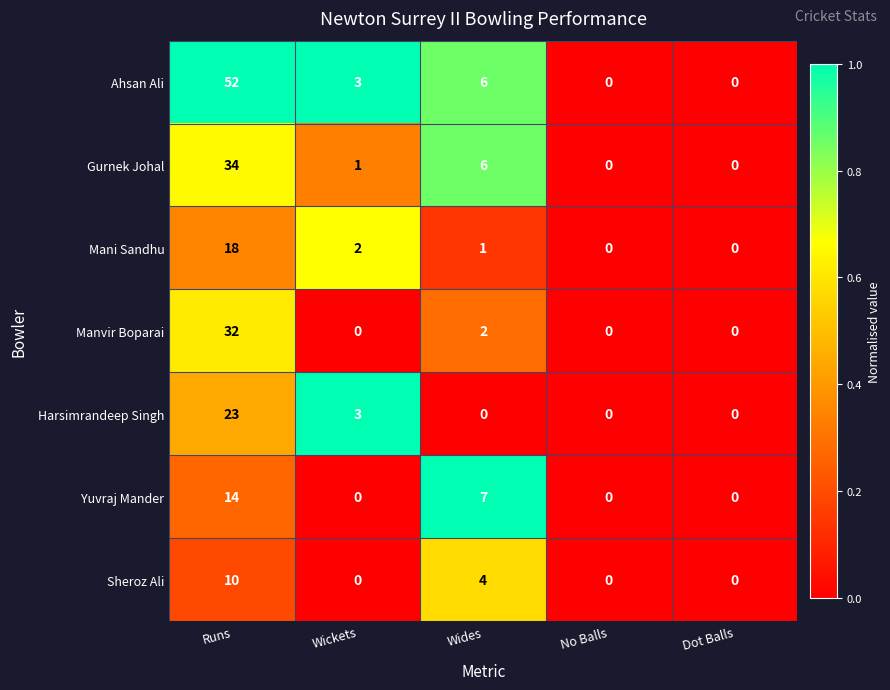

Rank the series by their maximum value, from lowest to highest.

Sheroz Ali, Yuvraj Mander, Mani Sandhu, Harsimrandeep Singh, Manvir Boparai, Gurnek Johal, Ahsan Ali